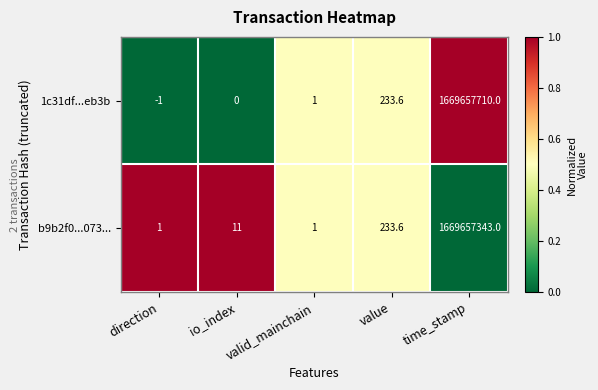

The value of 1c31df...eb3b at time_stamp is 1669657710.0. True or false?

True